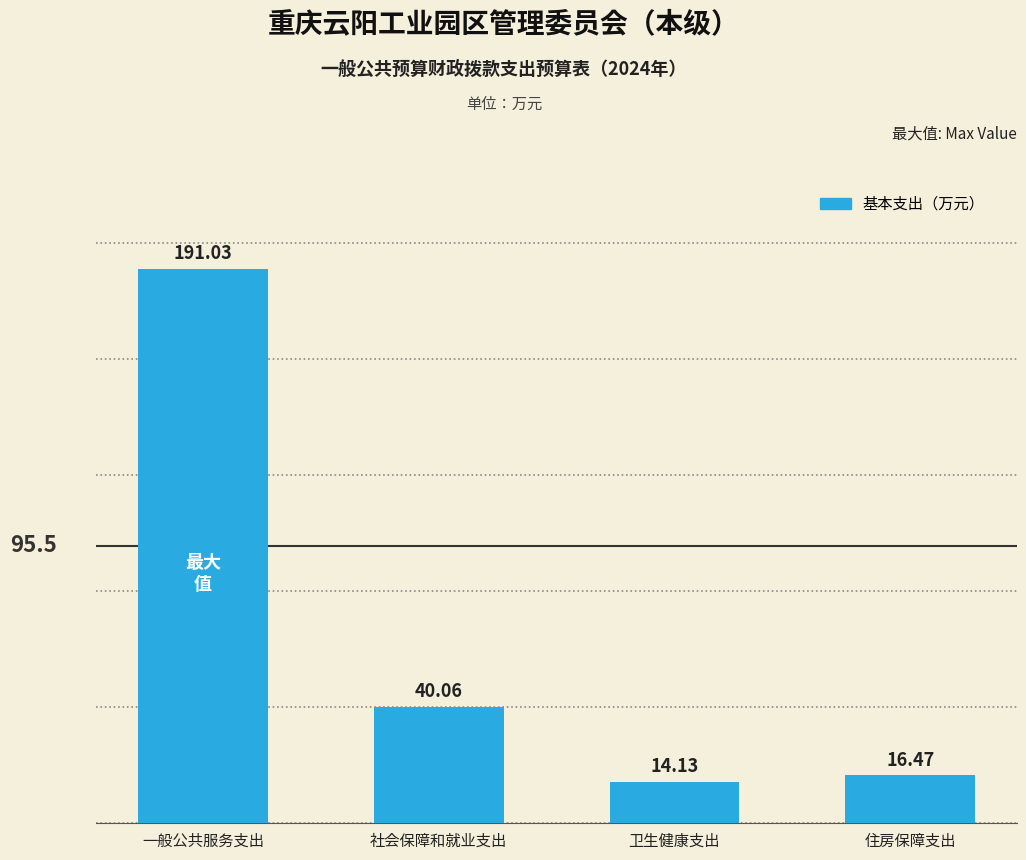

True or false: the data shows 3.3 at 卫生健康支出.

False